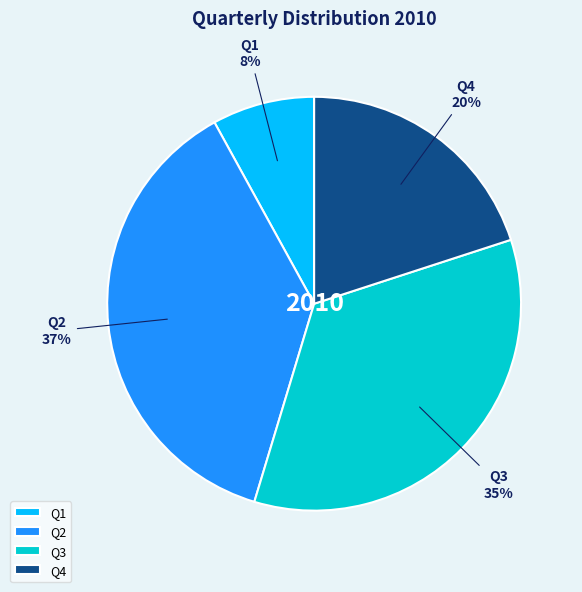

True or false: Q3 accounts for 35% of the total.

True